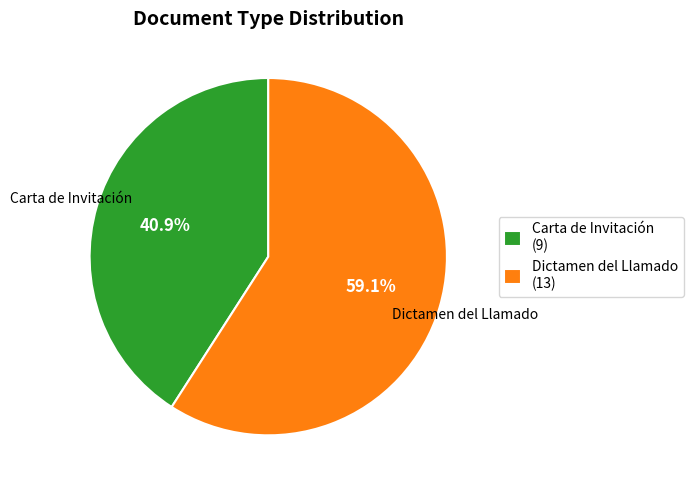

Does Dictamen del Llamado represent more than half of the total?

Yes